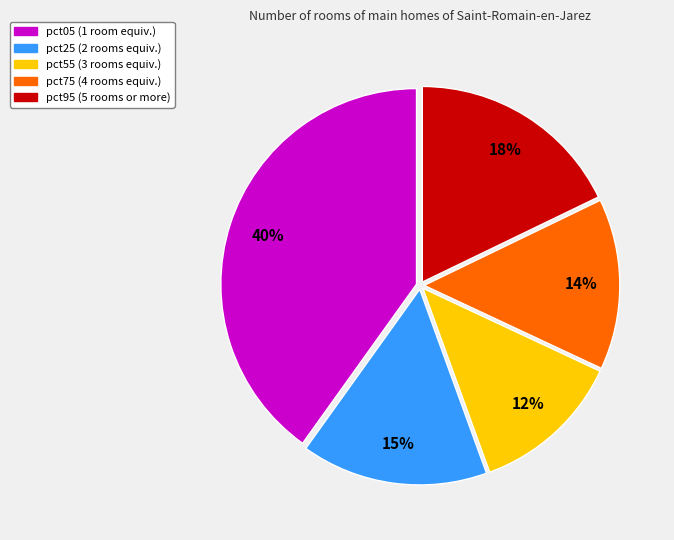

To the nearest percent, what is the difference between the largest and smallest slice percentages?

28%